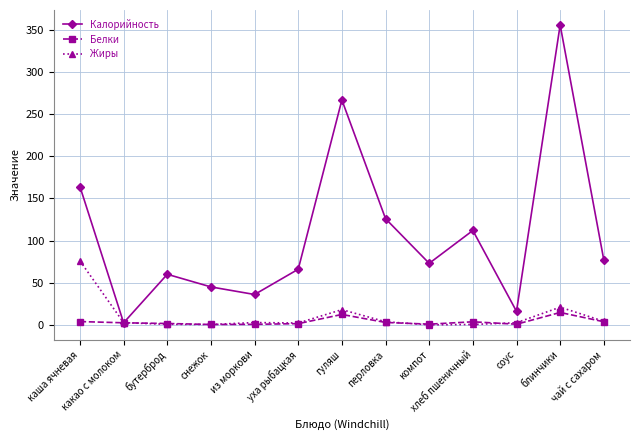

What are all the series names shown in the legend?

Калорийность, Белки, Жиры